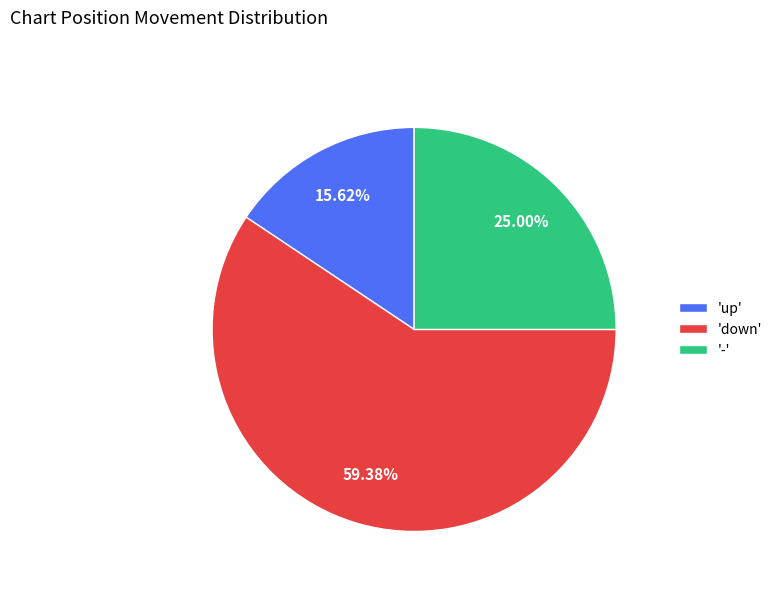

Rank the categories by value from highest to lowest.

'down', '-', 'up'